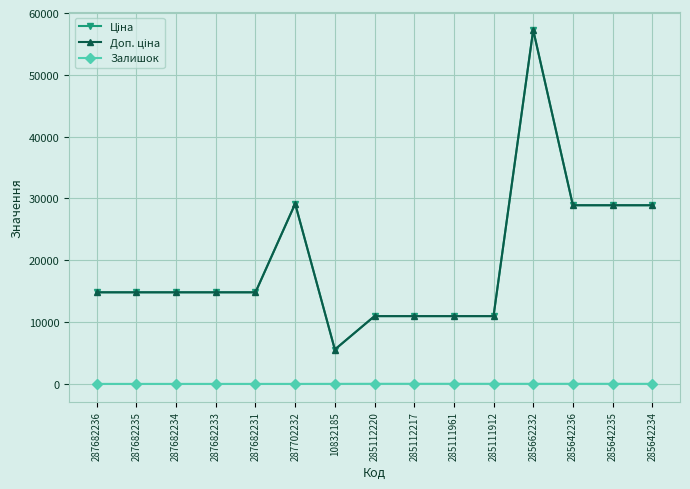

True or false: Доп. ціна and Ціна intersect in this chart.

False